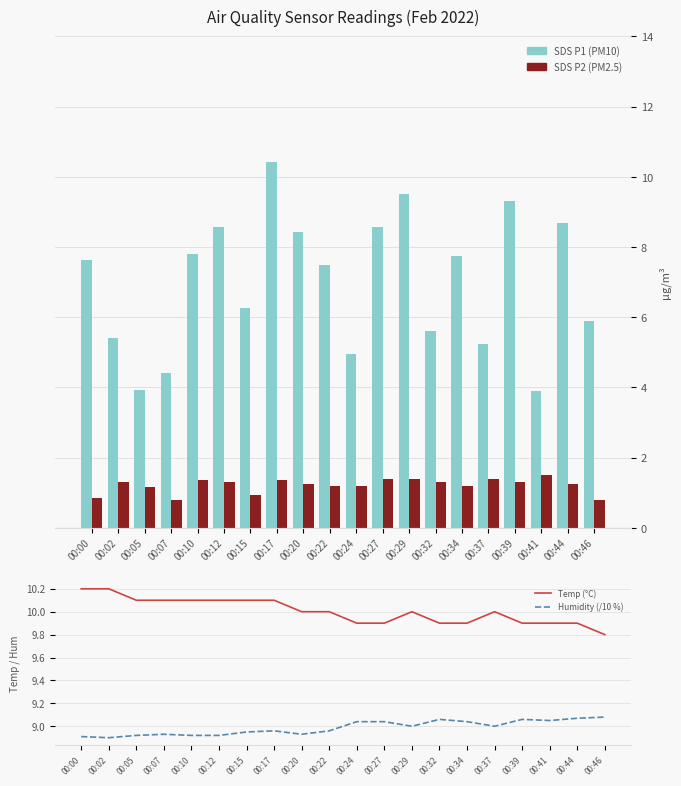

The value of SDS P1 (PM10) at 00:15 is 10.4. True or false?

False